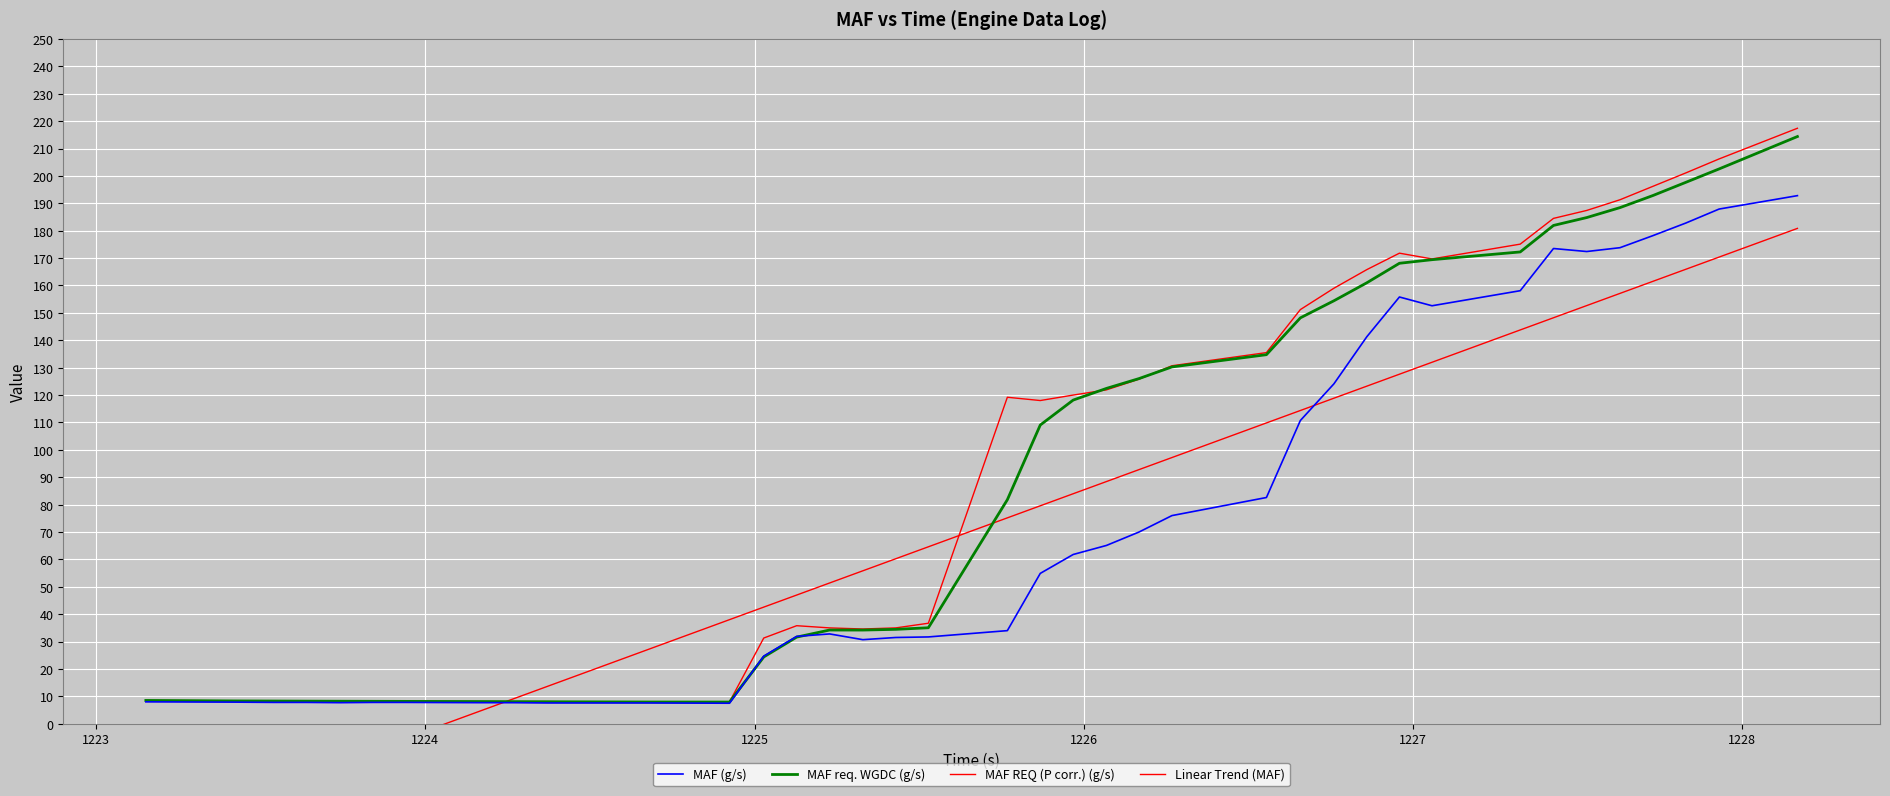

Reading left to right, list all the values displayed in this chart.

MAF (g/s): 8.0	7.9	7.8	7.8	7.7	7.8	7.8	7.7	7.7	7.6	7.6	7.6	7.6	7.5	24.7	31.9	32.8	30.7	31.5	31.7	34.0	54.9	61.8	65.1	70.0	76.0	82.6	110.7	124.1	141.3	155.8	152.6	158.1	173.5	172.4	173.8	178.2	182.8	187.9	192.8
MAF req. WGDC (g/s): 8.5	8.3	8.3	8.3	8.2	8.2	8.2	8.1	8.1	8.0	8.0	8.0	8.0	7.9	24.4	31.6	34.2	34.2	34.5	35.0	81.8	109.1	118.2	122.4	126.0	130.3	134.7	148.2	154.4	161.0	168.1	169.4	172.2	181.9	184.8	188.4	192.8	197.7	202.6	214.4
MAF REQ (P corr.) (g/s): 8.5	8.4	8.3	8.3	8.2	8.2	8.2	8.1	8.1	8.1	8.0	8.0	8.0	8.0	31.3	35.8	35.0	34.6	35.0	36.7	119.2	118.0	120.0	121.9	125.8	130.7	135.5	151.2	159.0	165.8	171.8	169.7	175.1	184.5	187.4	191.3	196.2	201.1	206.2	217.4
Linear Trend (MAF): -40.1	-28.3	-22.9	-18.5	-14.1	-9.7	-5.3	4.8	9.3	13.6	18.0	22.8	27.2	38.0	42.6	47.0	51.4	55.8	60.2	64.6	75.2	79.6	84.0	88.4	92.8	97.2	109.8	114.4	118.9	123.3	127.6	132.0	143.8	148.2	152.7	157.1	161.5	165.9	170.4	180.8